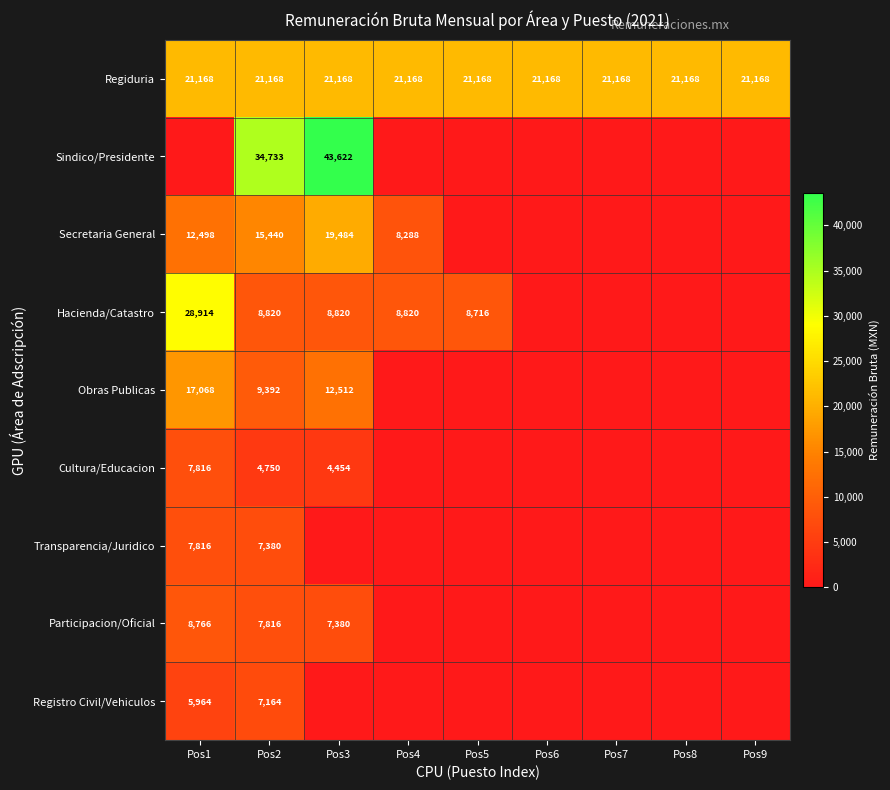

Is it true that Hacienda/Catastro equals 8716 at Pos5?

True